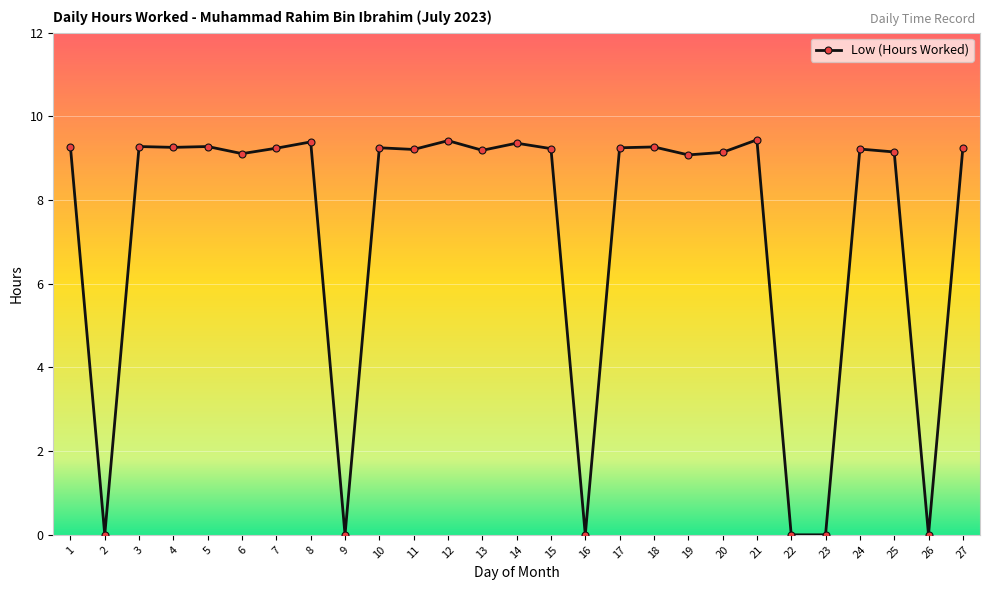

Between 2 and 10, which is larger?

10